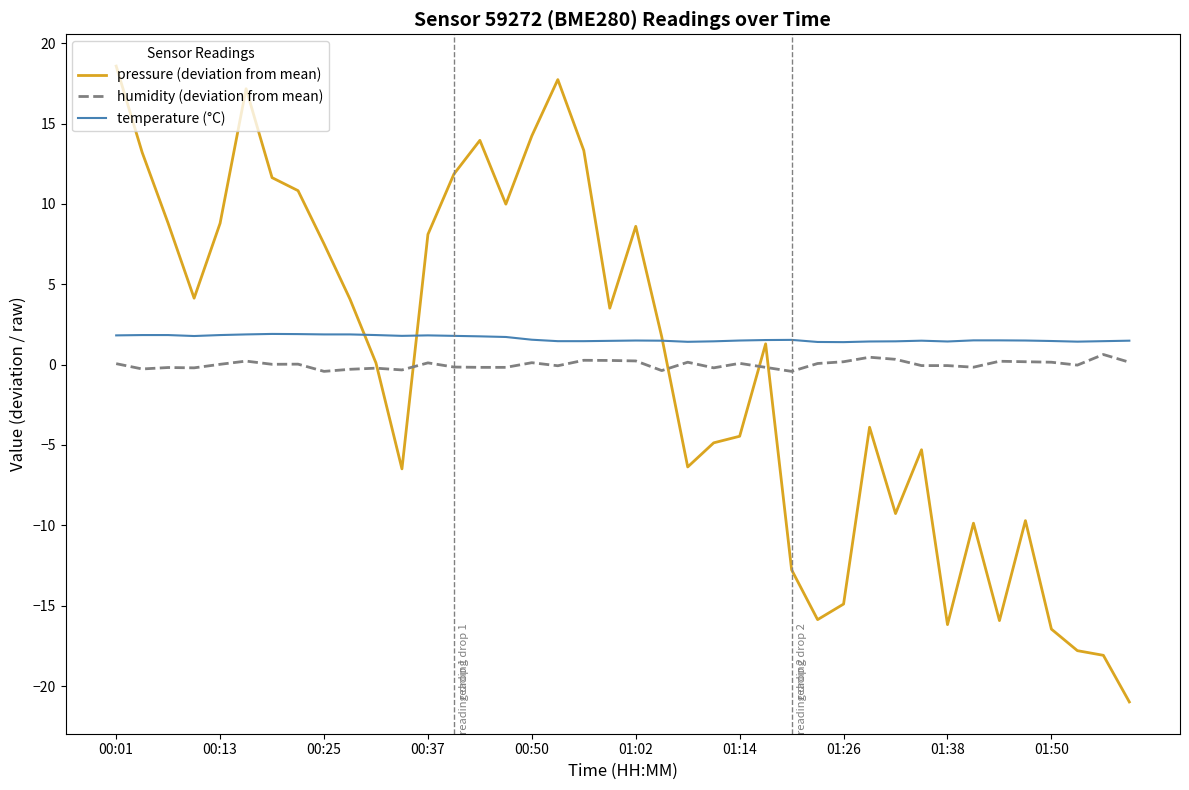

What is the greatest value displayed?

18.6